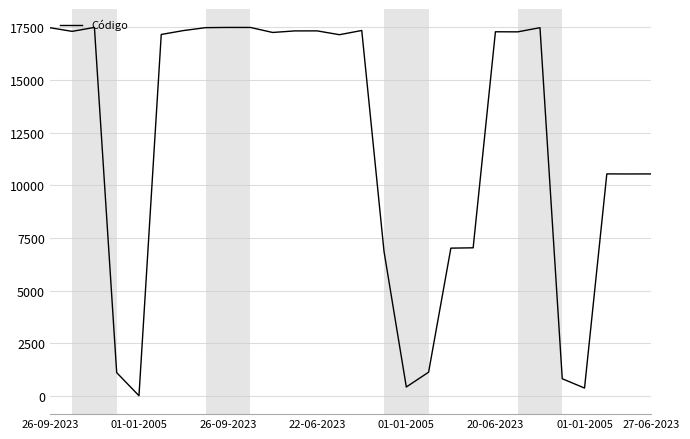

What is the difference between the maximum and minimum values?

17502